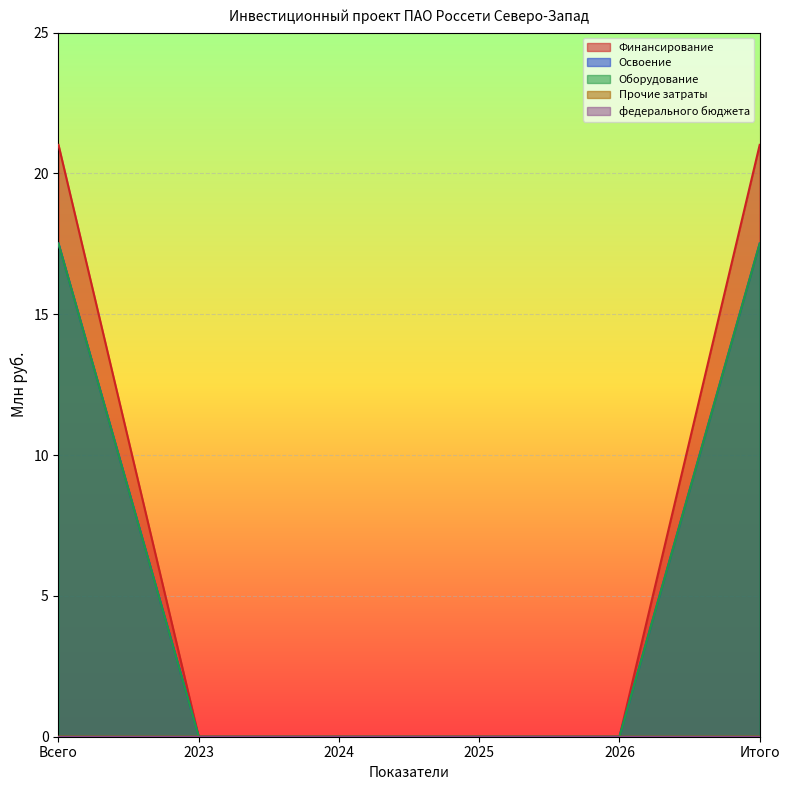

How many values in Прочие затраты are above zero?

2